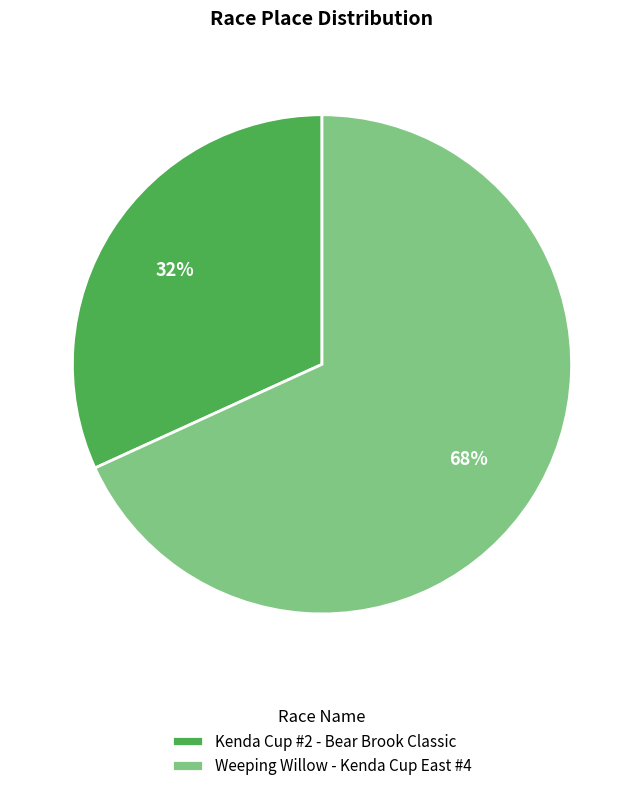

How many slices are in this pie chart?

2